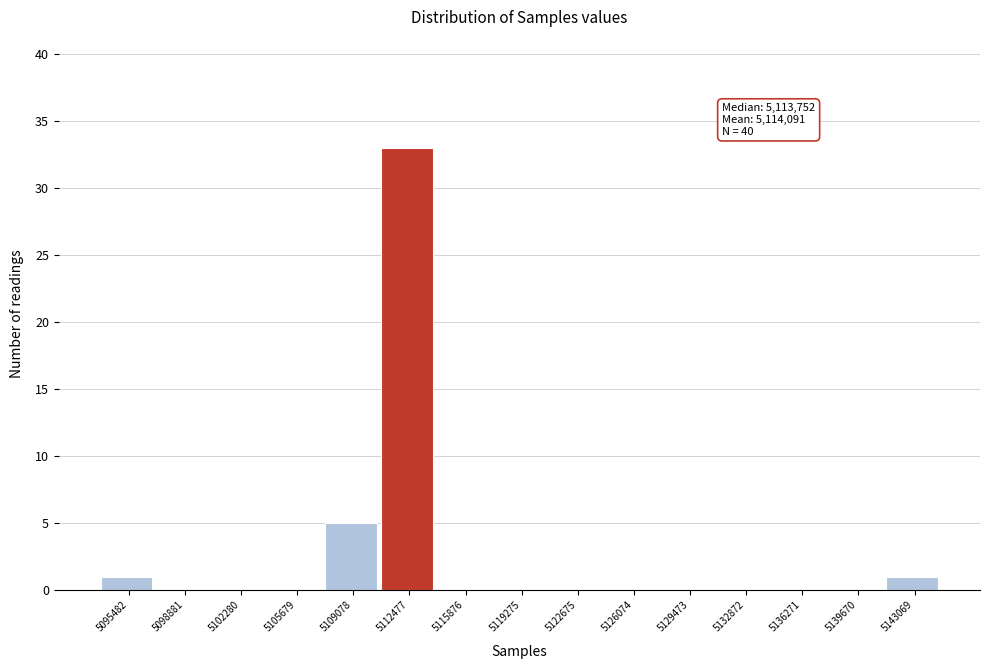

Reading left to right, transcribe all the data shown in this chart.

5095482=1	5098881=0	5102280=0	5105679=0	5109078=5	5112477=33	5115876=0	5119275=0	5122675=0	5126074=0	5129473=0	5132872=0	5136271=0	5139670=0	5143069=1